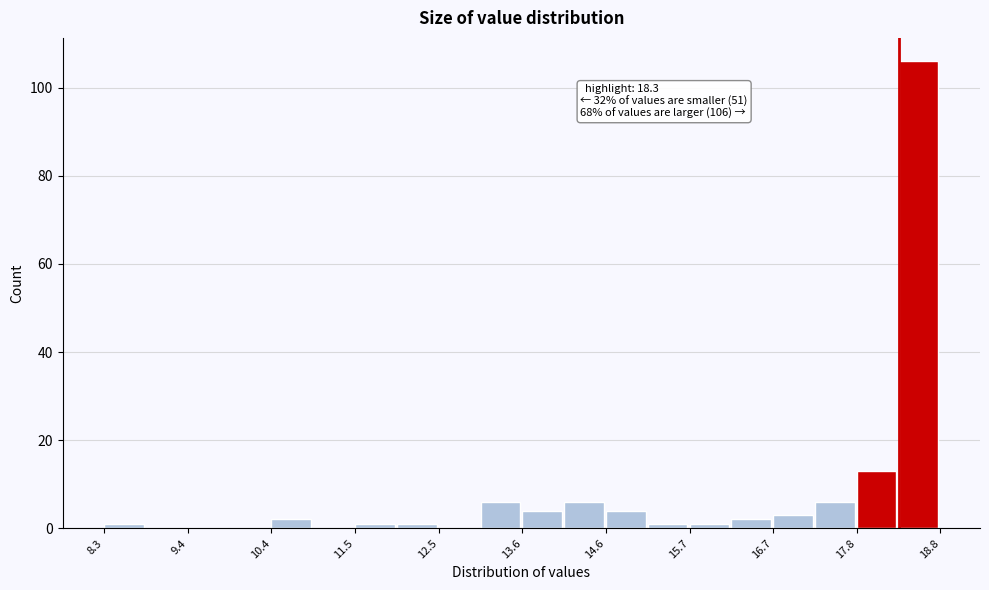

Read against the x-axis, roughly where is the centre of the tallest bar?

18.6